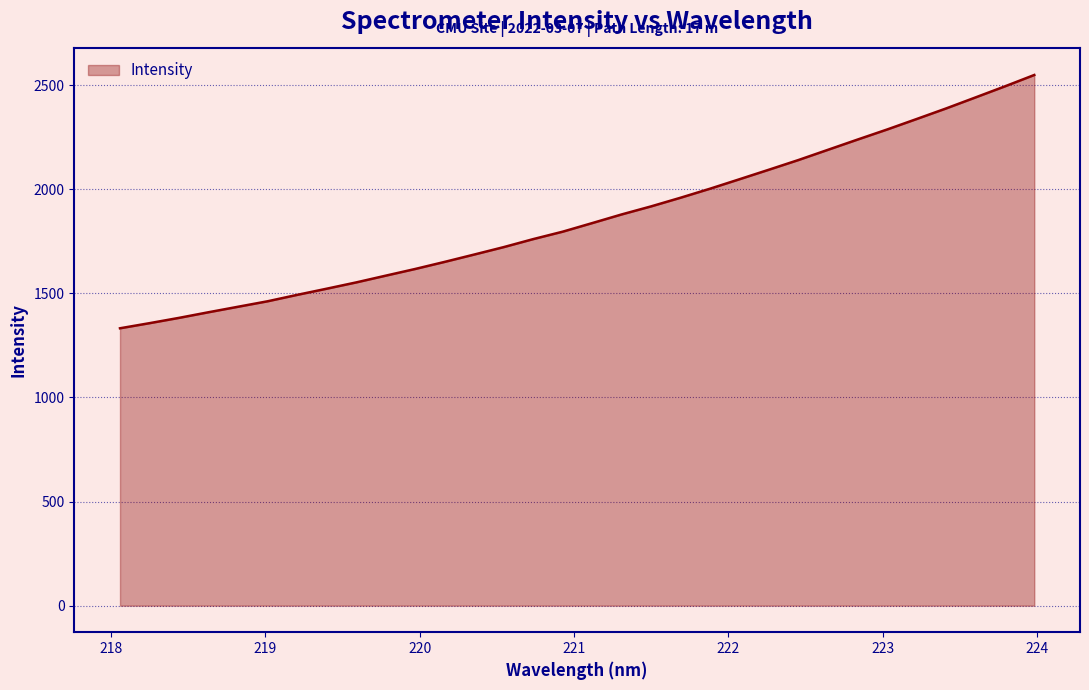

What is the minimum value shown in the chart?

1332.0